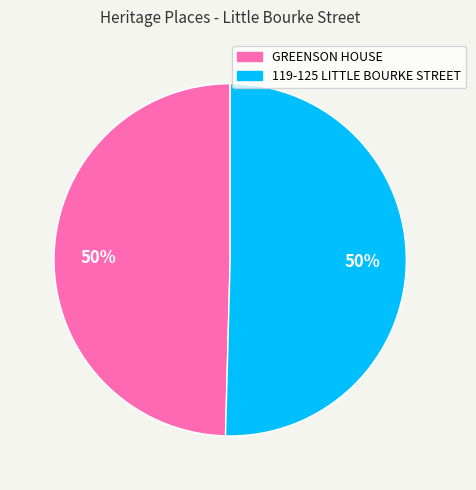

To the nearest percent, what is the average slice percentage?

50%